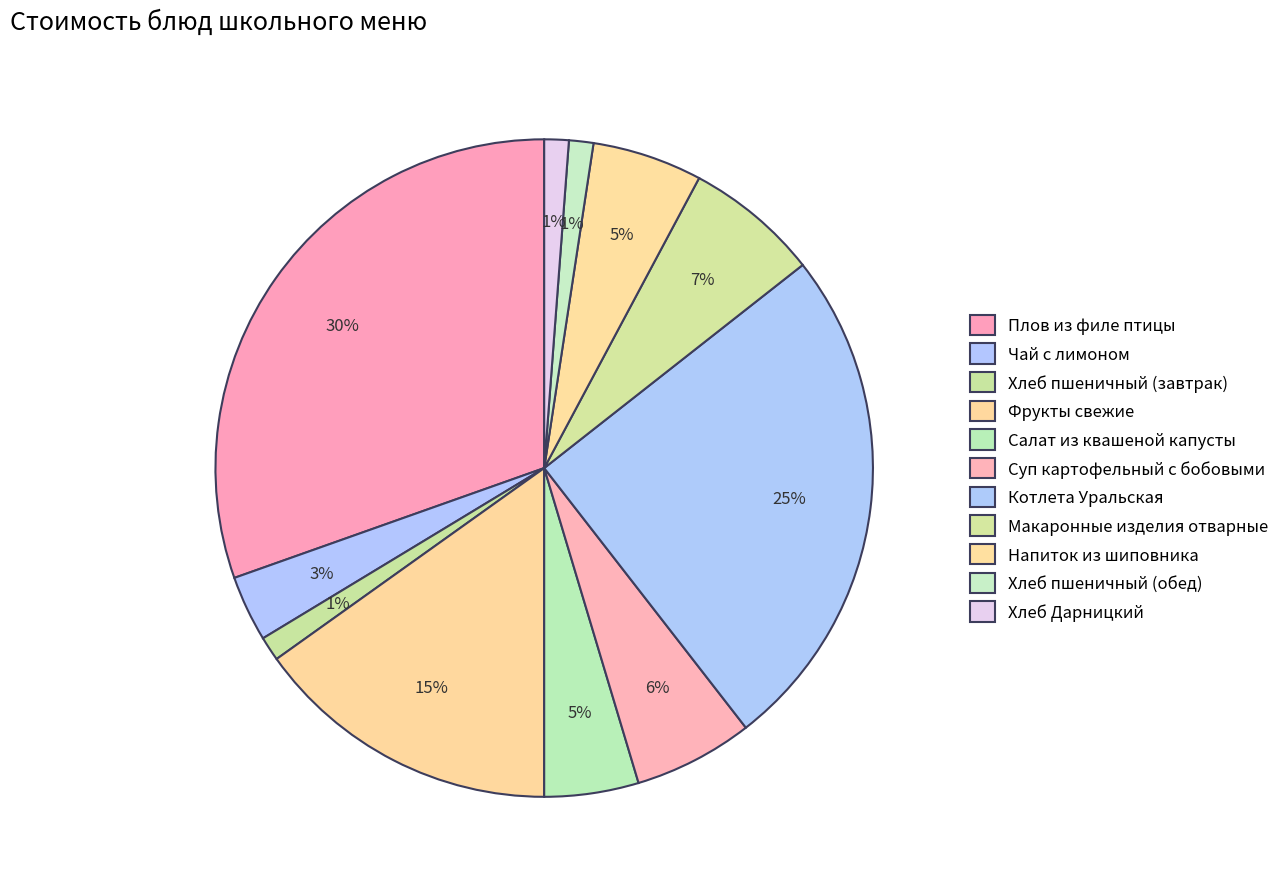

Rank the categories by value from lowest to highest.

Хлеб пшеничный (завтрак), Хлеб пшеничный (обед), Хлеб Дарницкий, Чай с лимоном, Салат из квашеной капусты, Напиток из шиповника, Суп картофельный с бобовыми, Макаронные изделия отварные, Фрукты свежие, Котлета Уральская, Плов из филе птицы